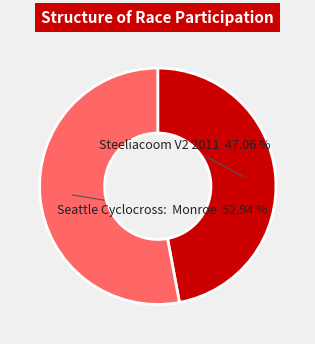

How many slices are in this pie chart?

2